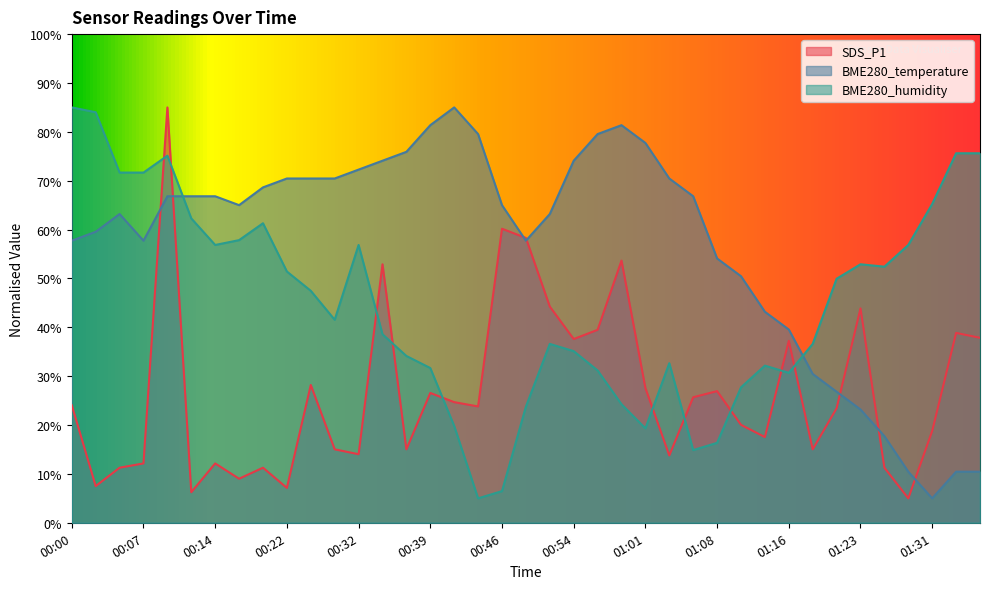

Which has a higher value, 00:51 or 01:31?

00:51